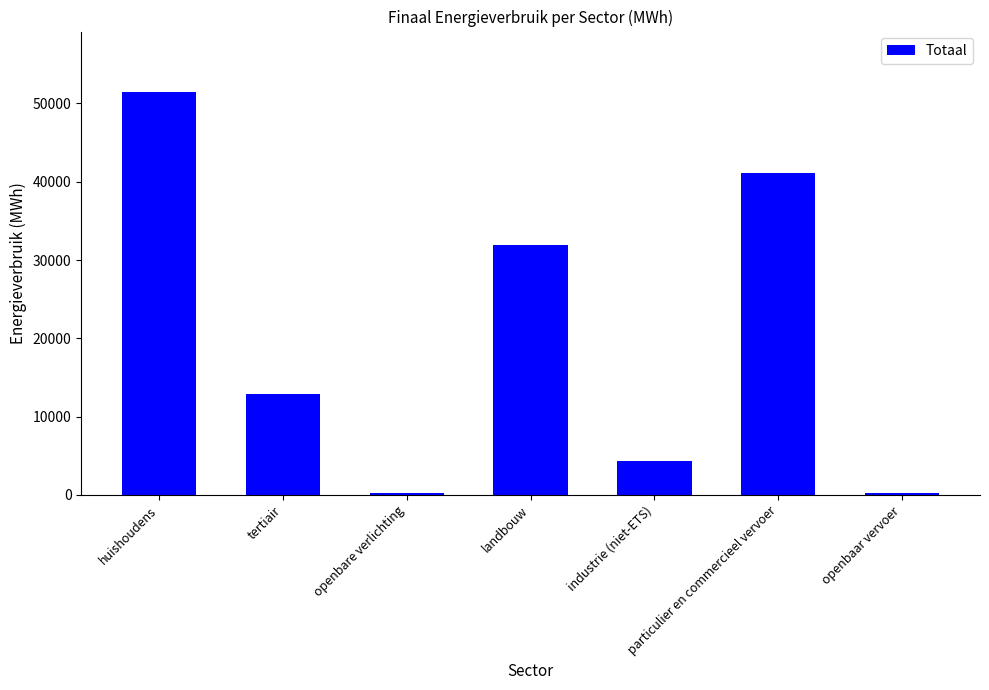

What is the minimum value shown in the chart?

250.5